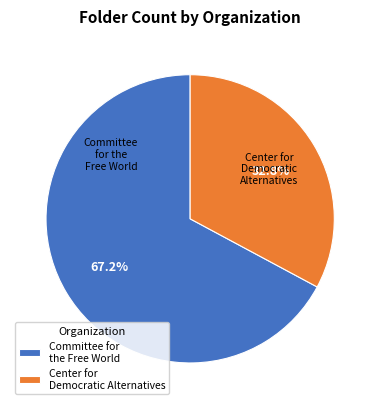

To the nearest percent, what is the average slice percentage?

50%